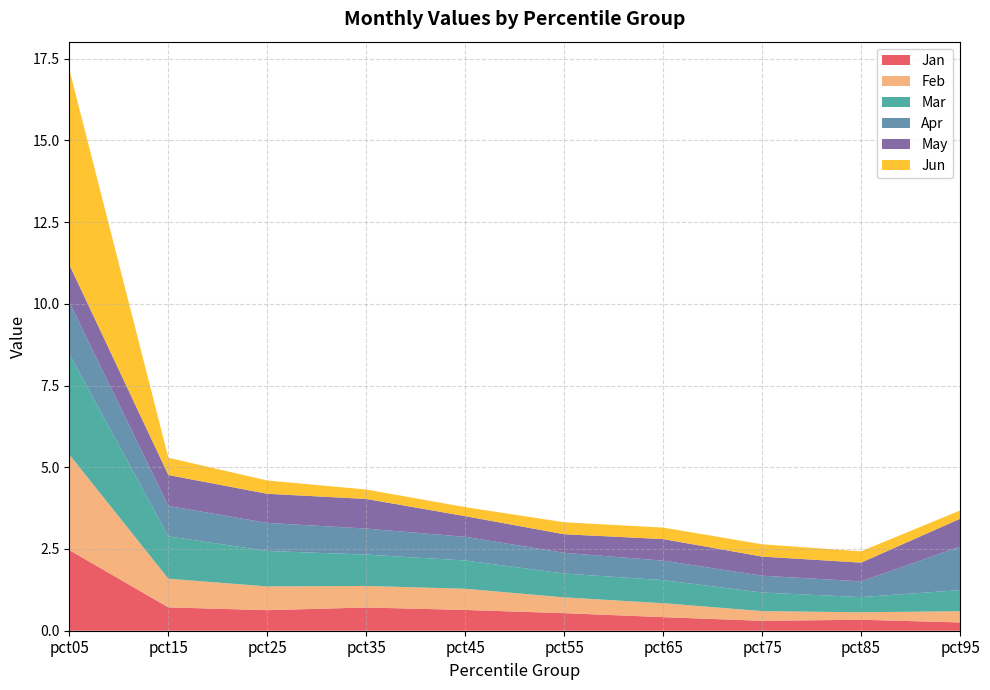

Reading left to right, list all the values displayed in this chart.

Jan: pct05=2.5	pct15=0.7	pct25=0.6	pct35=0.7	pct45=0.6	pct55=0.5	pct65=0.4	pct75=0.3	pct85=0.3	pct95=0.3
Feb: pct05=2.9	pct15=0.9	pct25=0.7	pct35=0.7	pct45=0.6	pct55=0.5	pct65=0.4	pct75=0.3	pct85=0.2	pct95=0.3
Mar: pct05=3.1	pct15=1.3	pct25=1.1	pct35=1.0	pct45=0.9	pct55=0.7	pct65=0.7	pct75=0.6	pct85=0.5	pct95=0.6
Apr: pct05=1.6	pct15=0.9	pct25=0.9	pct35=0.8	pct45=0.7	pct55=0.6	pct65=0.6	pct75=0.5	pct85=0.5	pct95=1.3
May: pct05=1.1	pct15=0.9	pct25=0.9	pct35=0.9	pct45=0.6	pct55=0.6	pct65=0.7	pct75=0.6	pct85=0.6	pct95=0.9
Jun: pct05=6.0	pct15=0.5	pct25=0.4	pct35=0.3	pct45=0.3	pct55=0.4	pct65=0.4	pct75=0.4	pct85=0.3	pct95=0.3